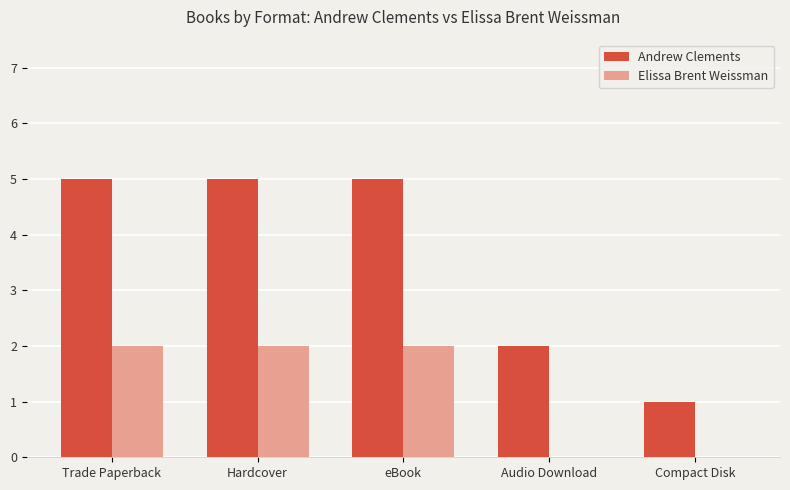

What is the average value of the Andrew Clements series?

4